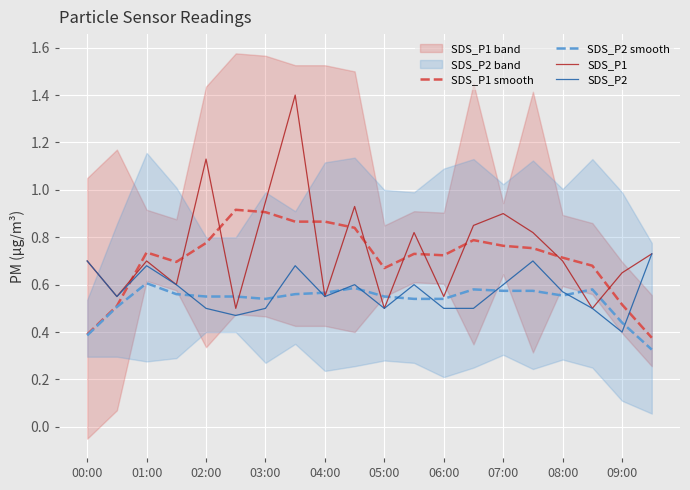

Does the chart display data point markers on the line(s)?

No